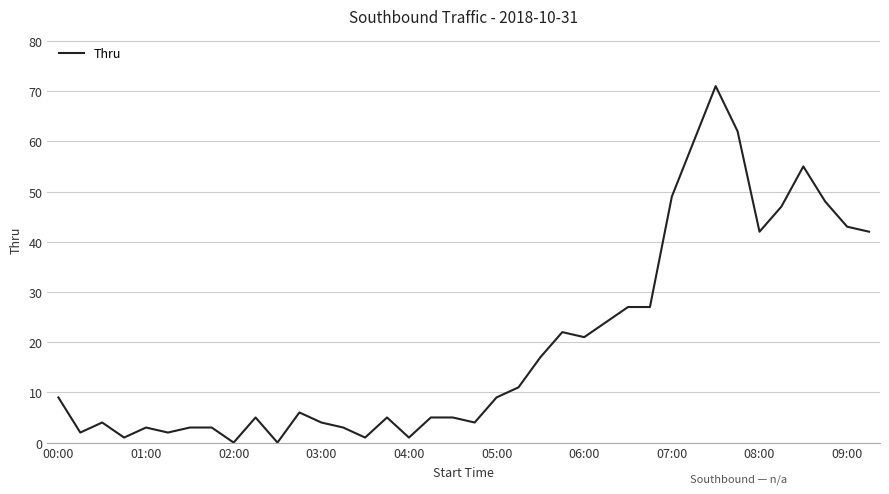

What is the difference between the maximum and minimum values?

71